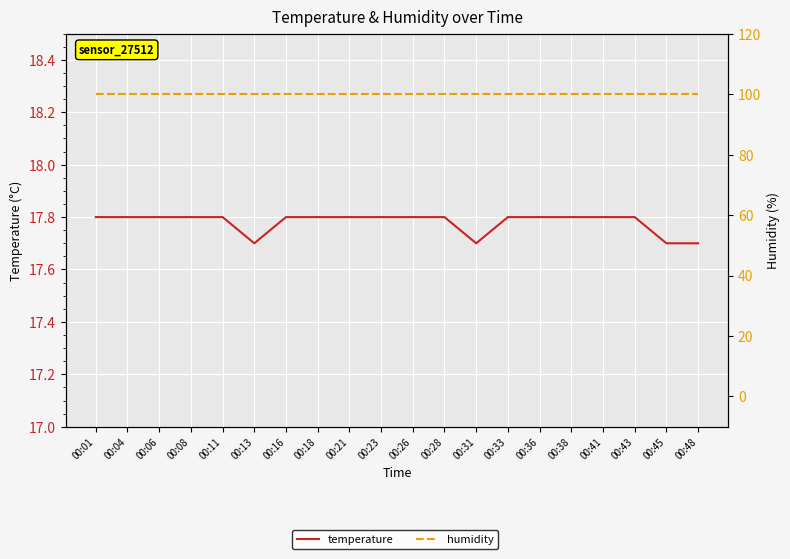

Reading right to left, list all the values displayed in this chart.

temperature: 17.7	17.7	17.8	17.8	17.8	17.8	17.8	17.7	17.8	17.8	17.8	17.8	17.8	17.8	17.7	17.8	17.8	17.8	17.8	17.8
humidity: 99.9	99.9	99.9	99.9	99.9	99.9	99.9	99.9	99.9	99.9	99.9	99.9	99.9	99.9	99.9	99.9	99.9	99.9	99.9	99.9